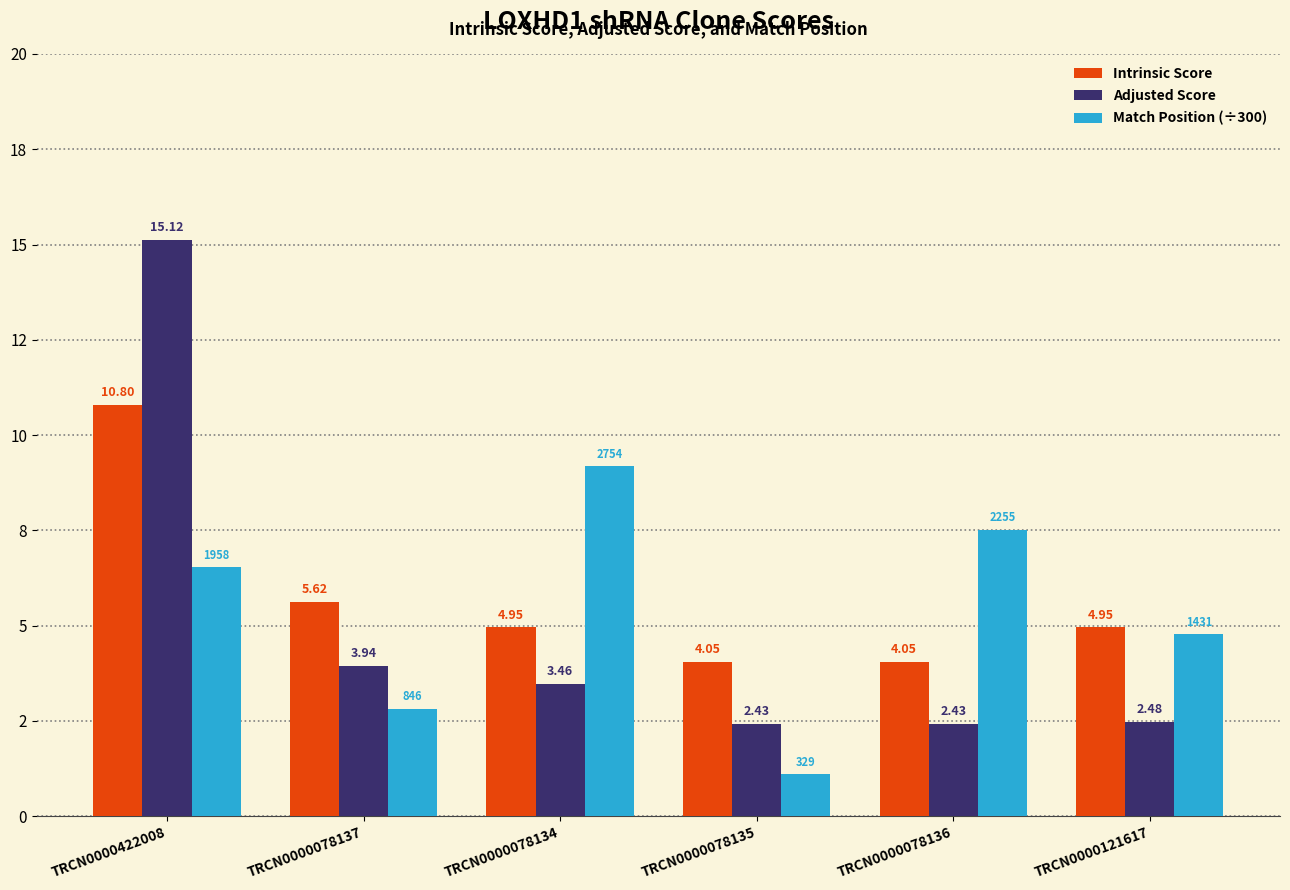

Which category has the lowest value in the Adjusted Score series?

TRCN0000078135